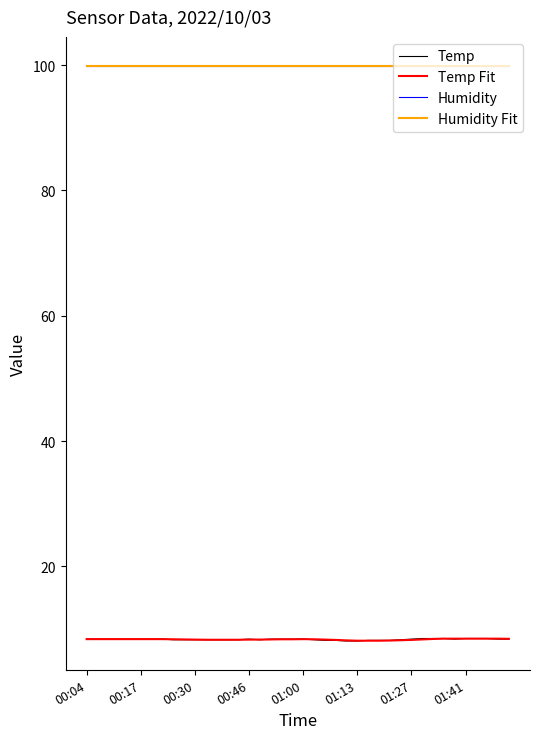

How many lines are shown in the chart?

4